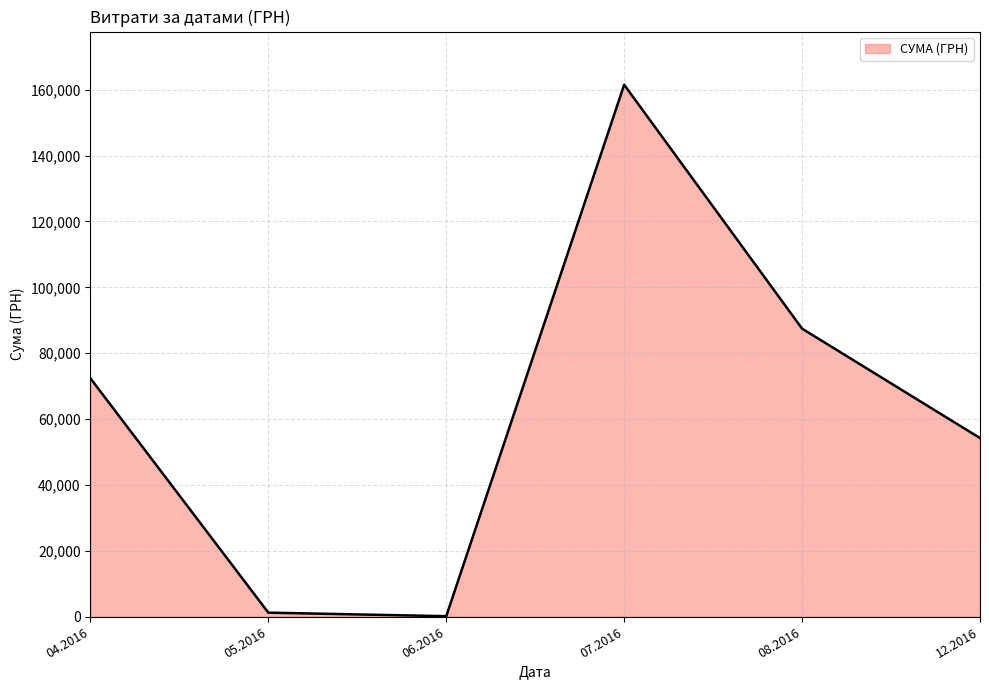

Between 12.2016 and 08.2016, which is larger?

08.2016